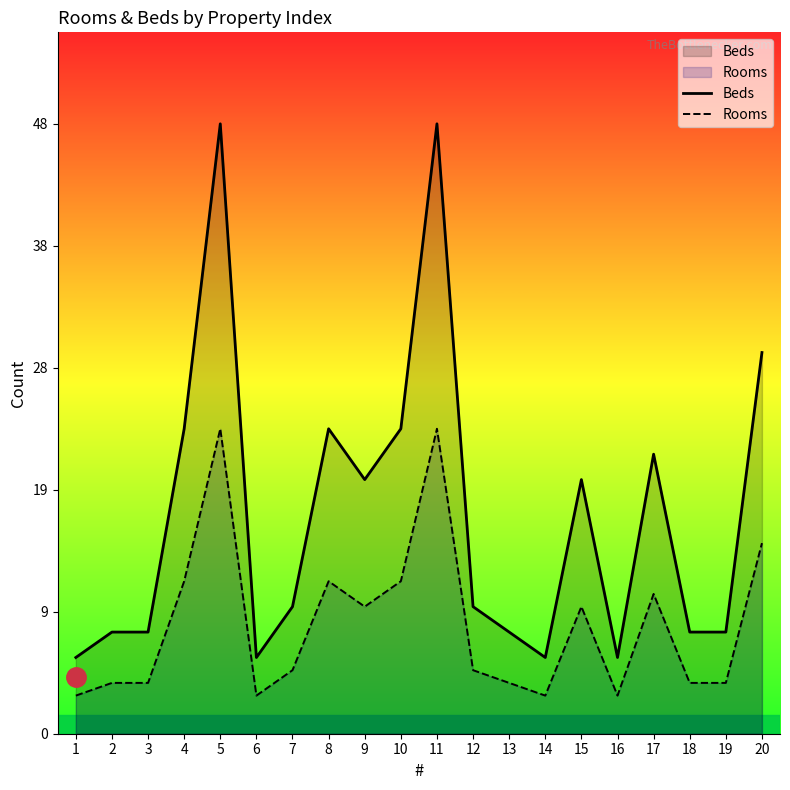

At which label does Beds first exceed 10?

4